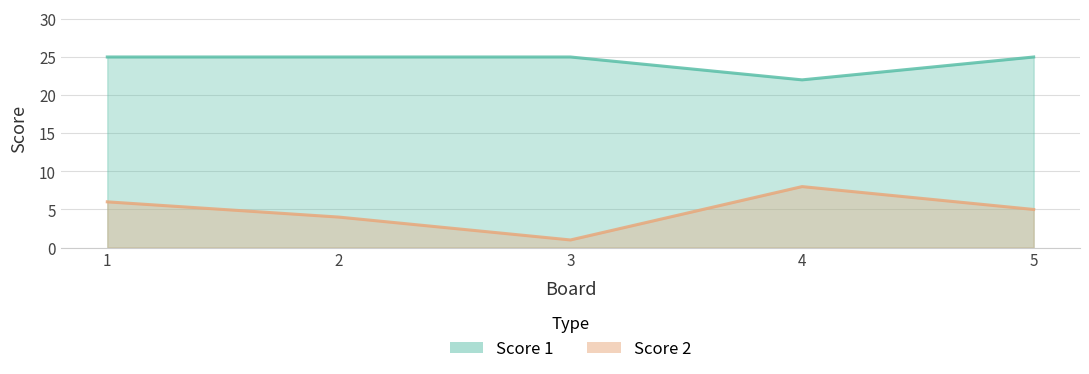

True or false: Score 1 and Score 2 intersect in this chart.

False